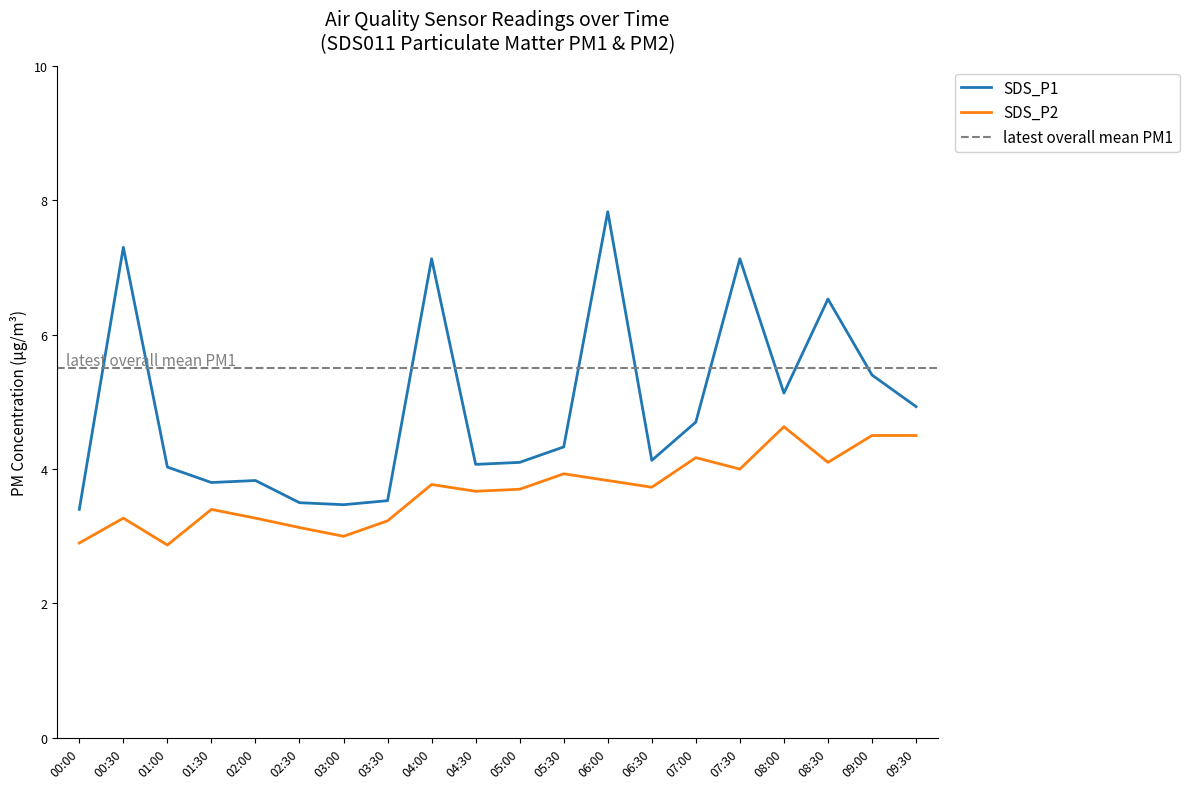

How many data points in SDS_P2 are above 3?

17